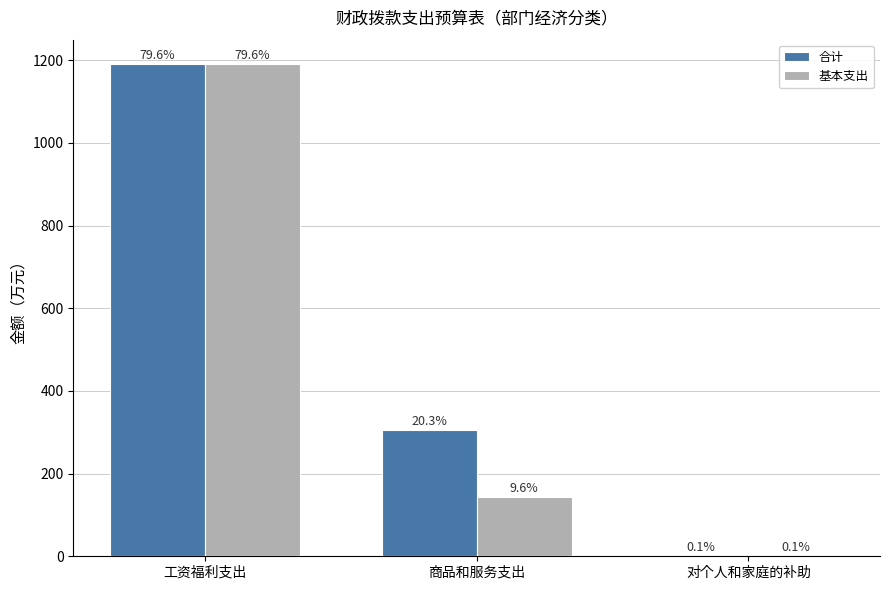

How many groups of bars are there?

3